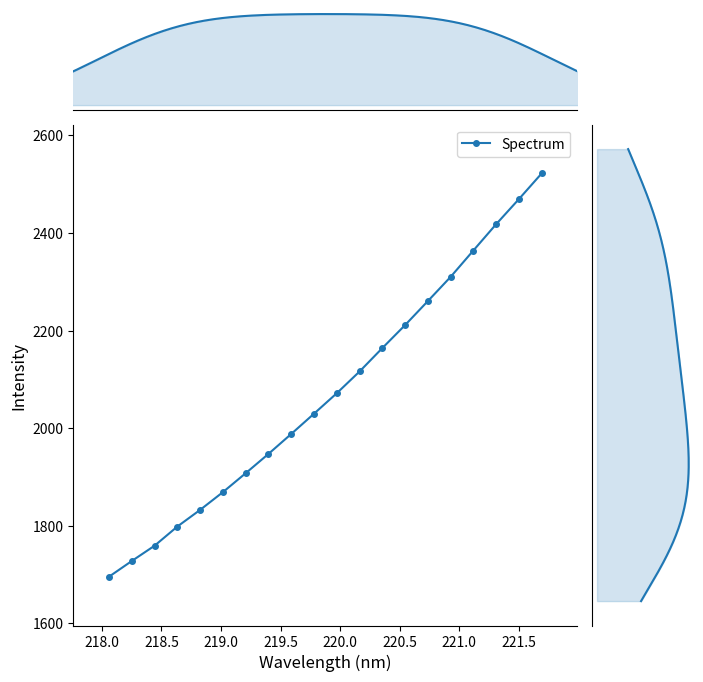

What is the value of the Spectrum point at the 7th from the left?

1907.9